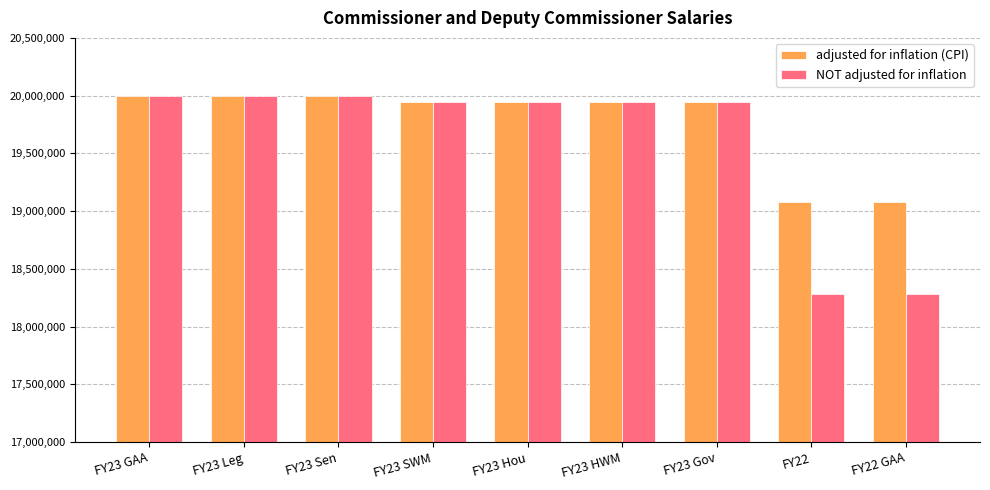

Rank the series by their average value, from highest to lowest.

adjusted for inflation (CPI), NOT adjusted for inflation